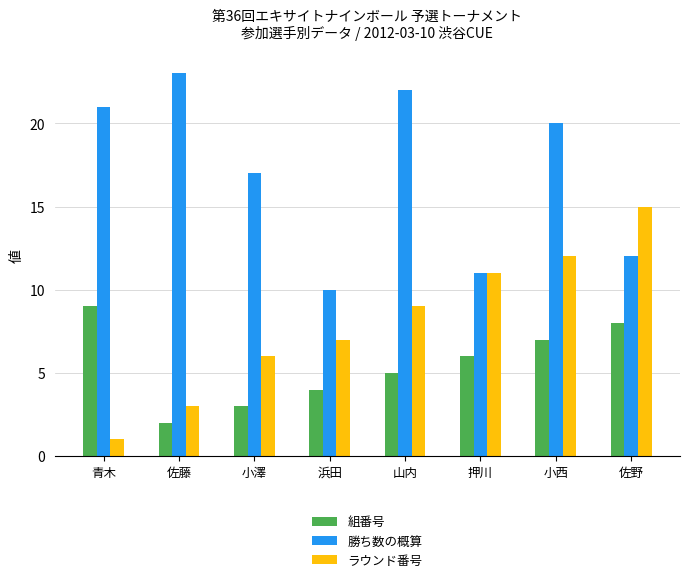

What position from the right is 山内?

4